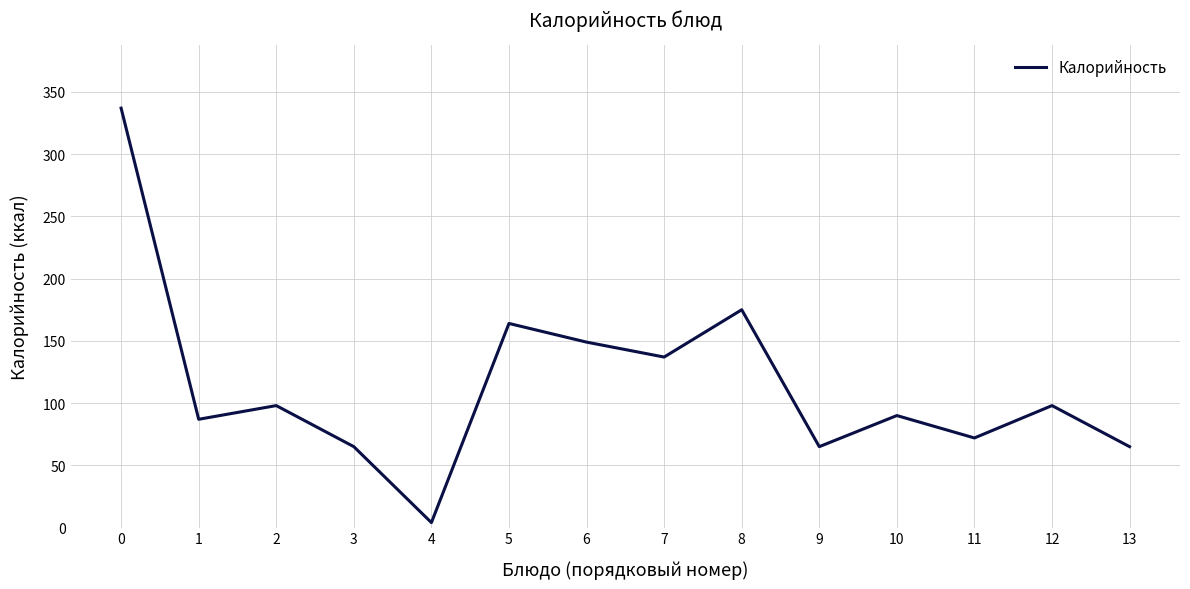

Reading left to right, transcribe all the data shown in this chart.

0=337	1=87	2=98	3=65	4=4	5=164	6=149	7=137	8=175	9=65	10=90	11=72	12=98	13=65